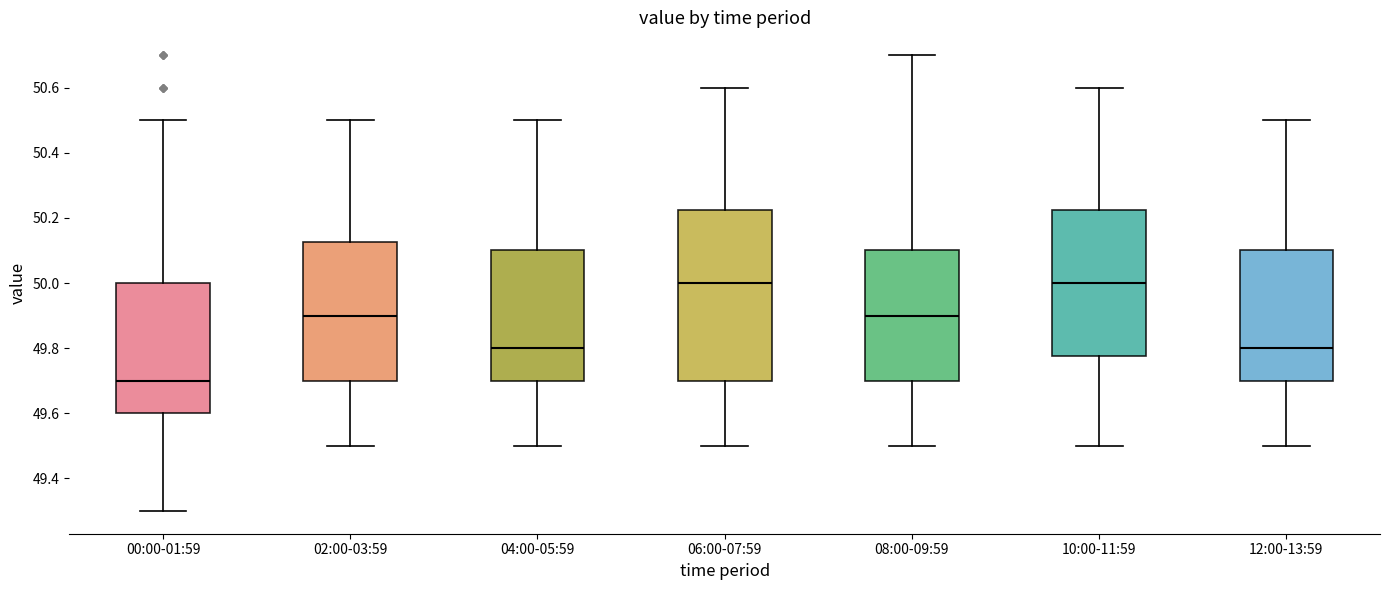

Comparing the boxes themselves (not the whiskers), which one is the tallest?

06:00-07:59